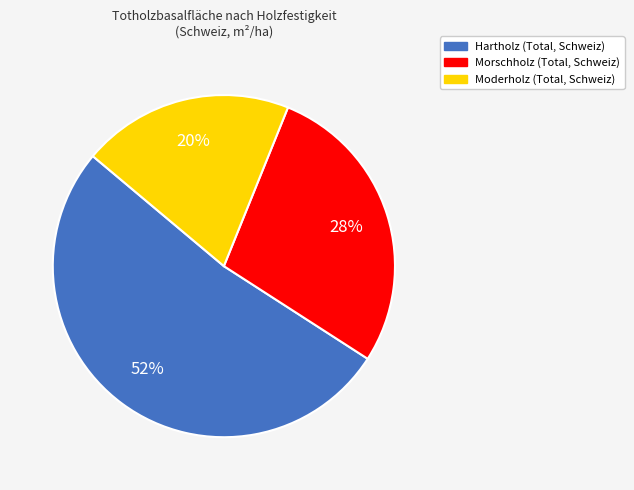

To the nearest percent, what is the average slice percentage?

33%